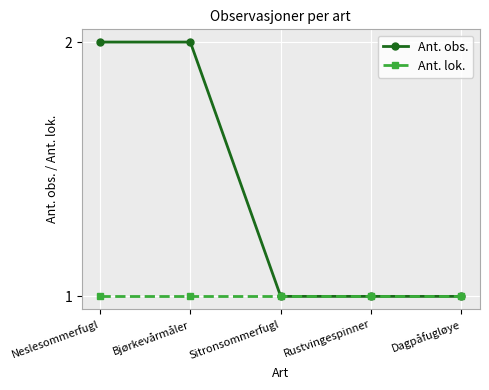

Which series has the largest total across all categories?

Ant. obs.